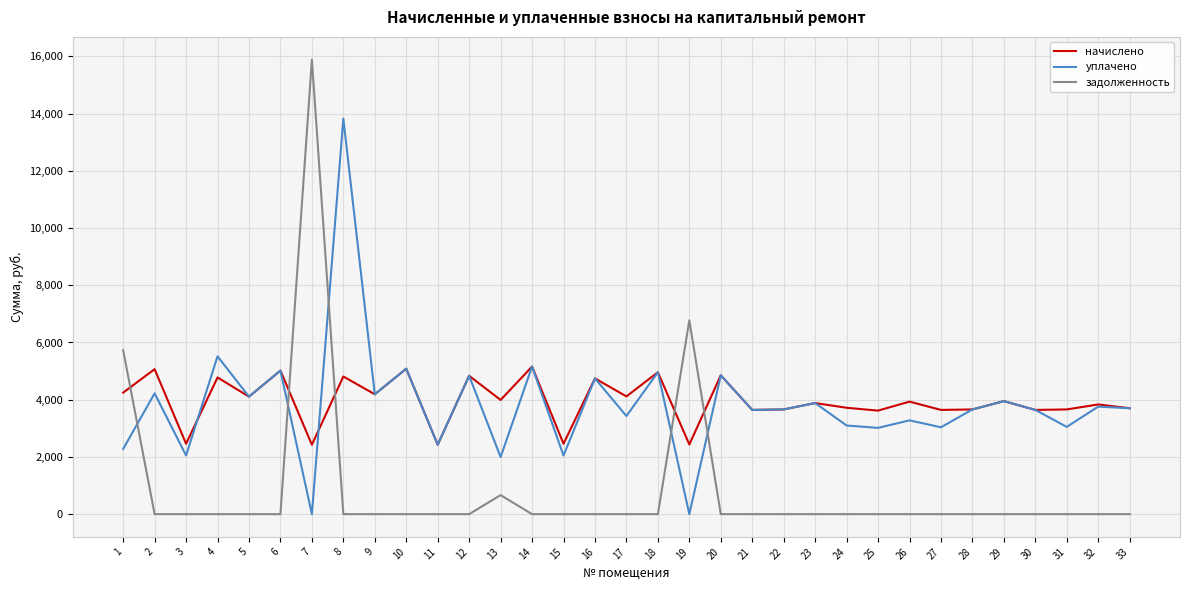

True or false: уплачено has more than 0 interior local peaks.

True